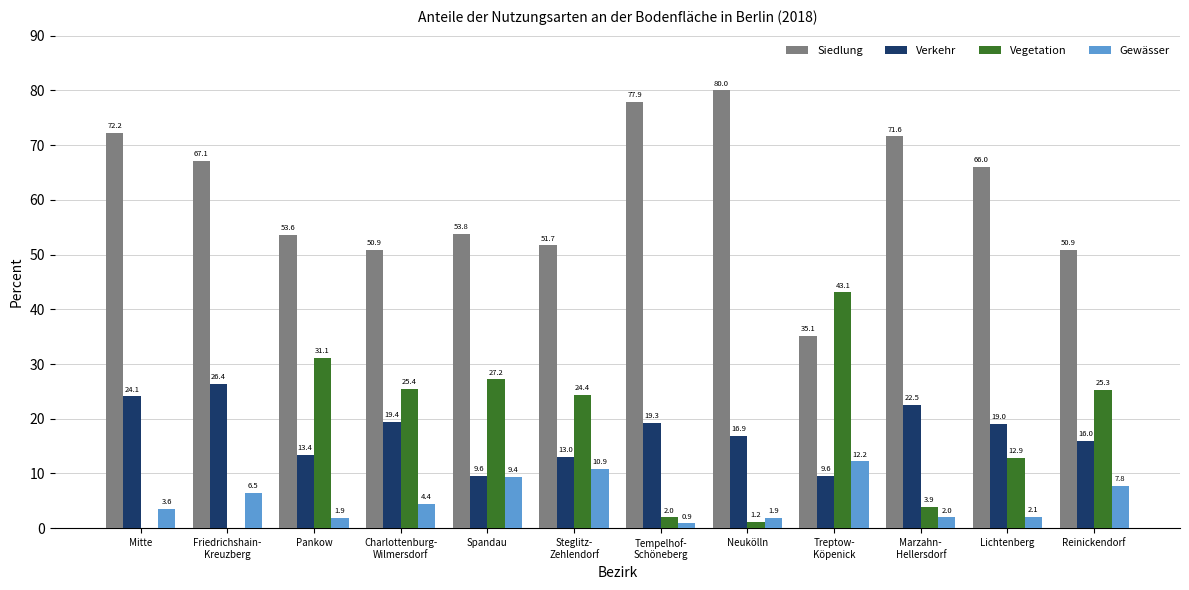

What is the approximate value of Gewässer at Friedrichshain-
Kreuzberg?

6.5